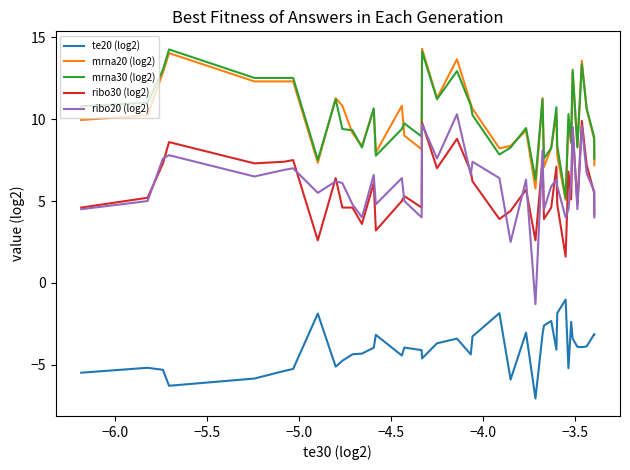

True or false: te20 (log2) and mrna20 (log2) cross at least once.

False